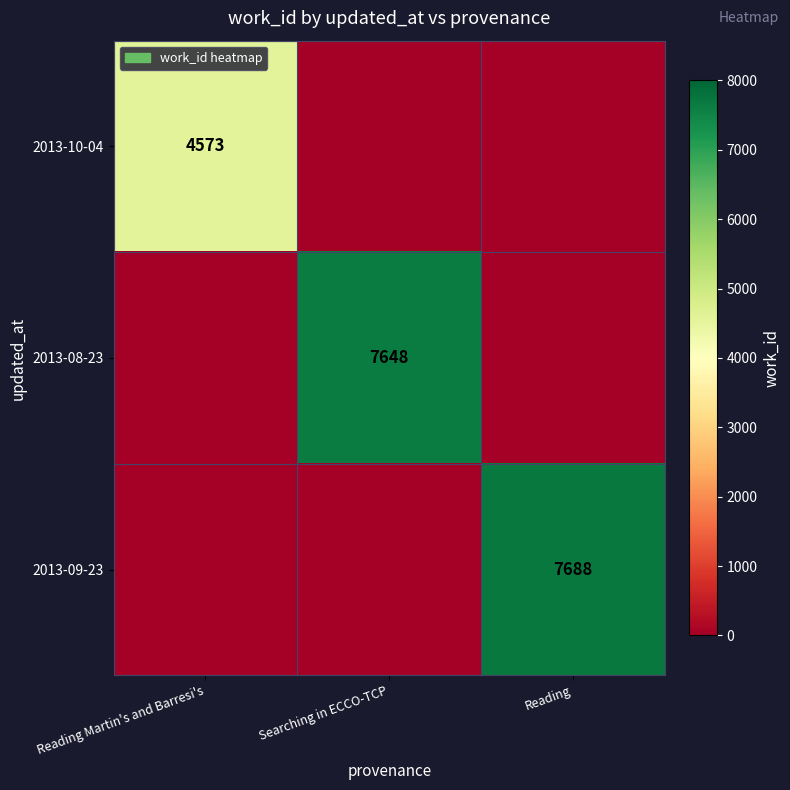

Is it true that 2013-08-23 equals 7648 at Searching in ECCO-TCP?

True